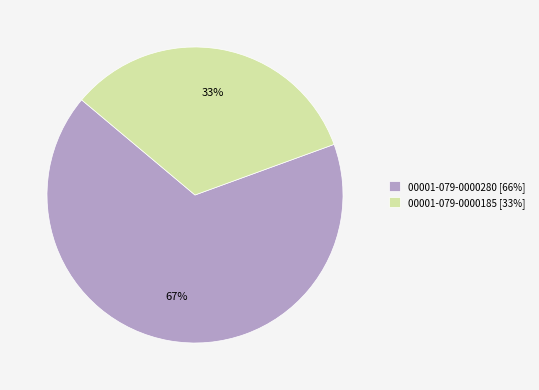

What is the largest slice in the pie chart?

00001-079-0000280